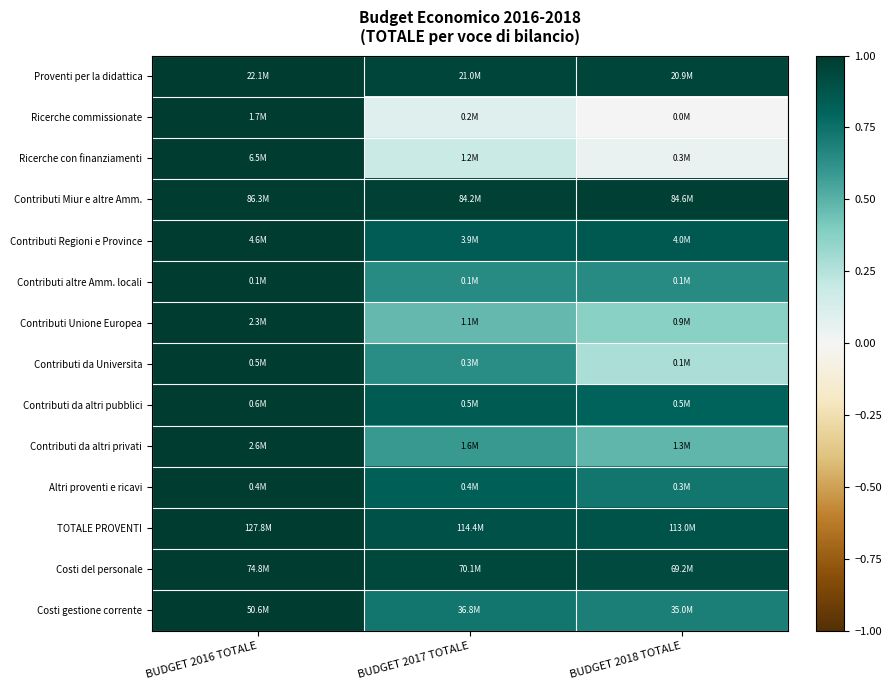

Reading right to left, what are all the values shown in this chart?

Proventi per la didattica: BUDGET 2018 TOTALE=0.9	BUDGET 2017 TOTALE=0.9	BUDGET 2016 TOTALE=1.0
Ricerche commissionate: BUDGET 2018 TOTALE=0.0	BUDGET 2017 TOTALE=0.1	BUDGET 2016 TOTALE=1.0
Ricerche con finanziamenti: BUDGET 2018 TOTALE=0.1	BUDGET 2017 TOTALE=0.2	BUDGET 2016 TOTALE=1.0
Contributi Miur e altre Amm.: BUDGET 2018 TOTALE=1.0	BUDGET 2017 TOTALE=1.0	BUDGET 2016 TOTALE=1.0
Contributi Regioni e Province: BUDGET 2018 TOTALE=0.9	BUDGET 2017 TOTALE=0.8	BUDGET 2016 TOTALE=1.0
Contributi altre Amm. locali: BUDGET 2018 TOTALE=0.6	BUDGET 2017 TOTALE=0.6	BUDGET 2016 TOTALE=1.0
Contributi Unione Europea: BUDGET 2018 TOTALE=0.4	BUDGET 2017 TOTALE=0.5	BUDGET 2016 TOTALE=1.0
Contributi da Universita: BUDGET 2018 TOTALE=0.3	BUDGET 2017 TOTALE=0.6	BUDGET 2016 TOTALE=1.0
Contributi da altri pubblici: BUDGET 2018 TOTALE=0.8	BUDGET 2017 TOTALE=0.9	BUDGET 2016 TOTALE=1.0
Contributi da altri privati: BUDGET 2018 TOTALE=0.5	BUDGET 2017 TOTALE=0.6	BUDGET 2016 TOTALE=1.0
Altri proventi e ricavi: BUDGET 2018 TOTALE=0.7	BUDGET 2017 TOTALE=0.8	BUDGET 2016 TOTALE=1.0
TOTALE PROVENTI: BUDGET 2018 TOTALE=0.9	BUDGET 2017 TOTALE=0.9	BUDGET 2016 TOTALE=1.0
Costi del personale: BUDGET 2018 TOTALE=0.9	BUDGET 2017 TOTALE=0.9	BUDGET 2016 TOTALE=1.0
Costi gestione corrente: BUDGET 2018 TOTALE=0.7	BUDGET 2017 TOTALE=0.7	BUDGET 2016 TOTALE=1.0